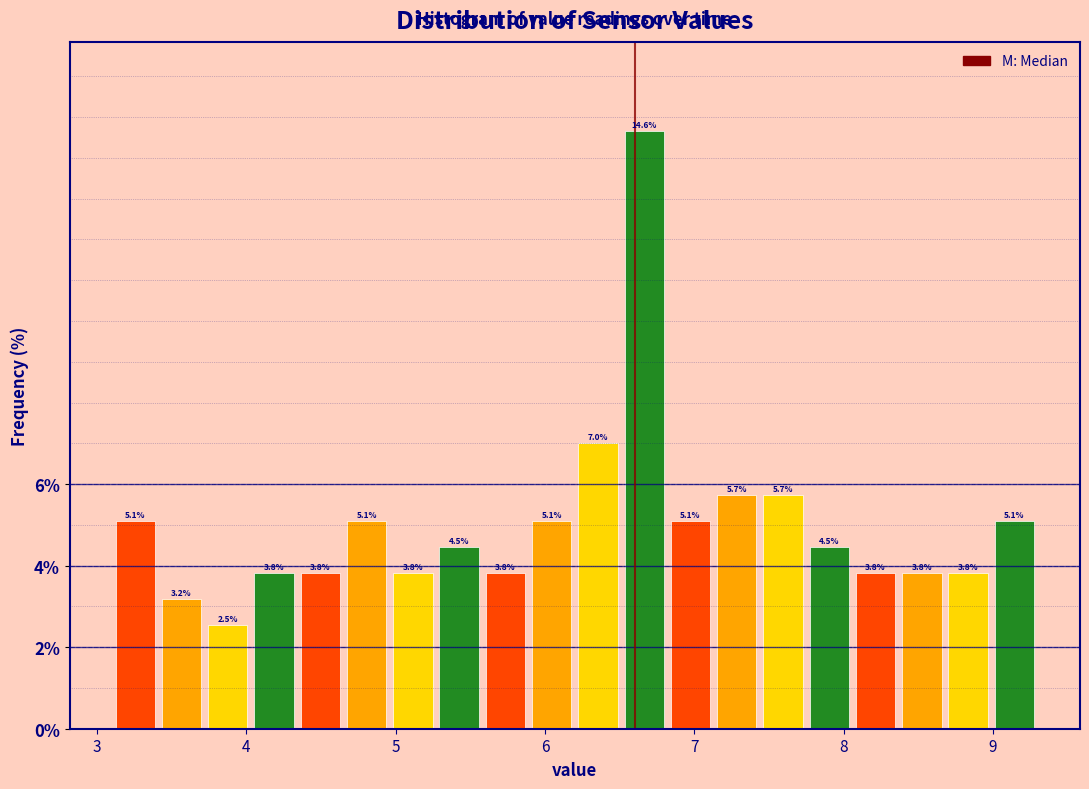

Around what value on the x-axis is the tallest bar? Give the approximate position of its centre, as read against the axis.

6.7